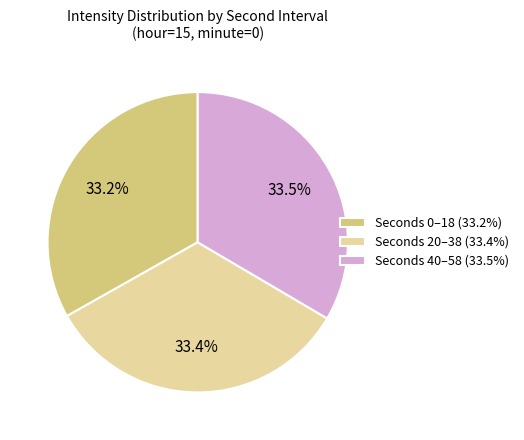

What is the total percentage of Seconds 0–18 (33.2%) and Seconds 40–58 (33.5%)?

66.6%